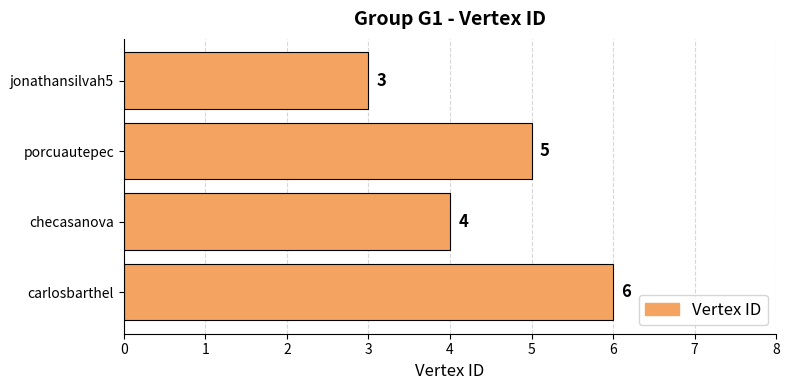

At which category does the chart reach its peak across all series?

carlosbarthel